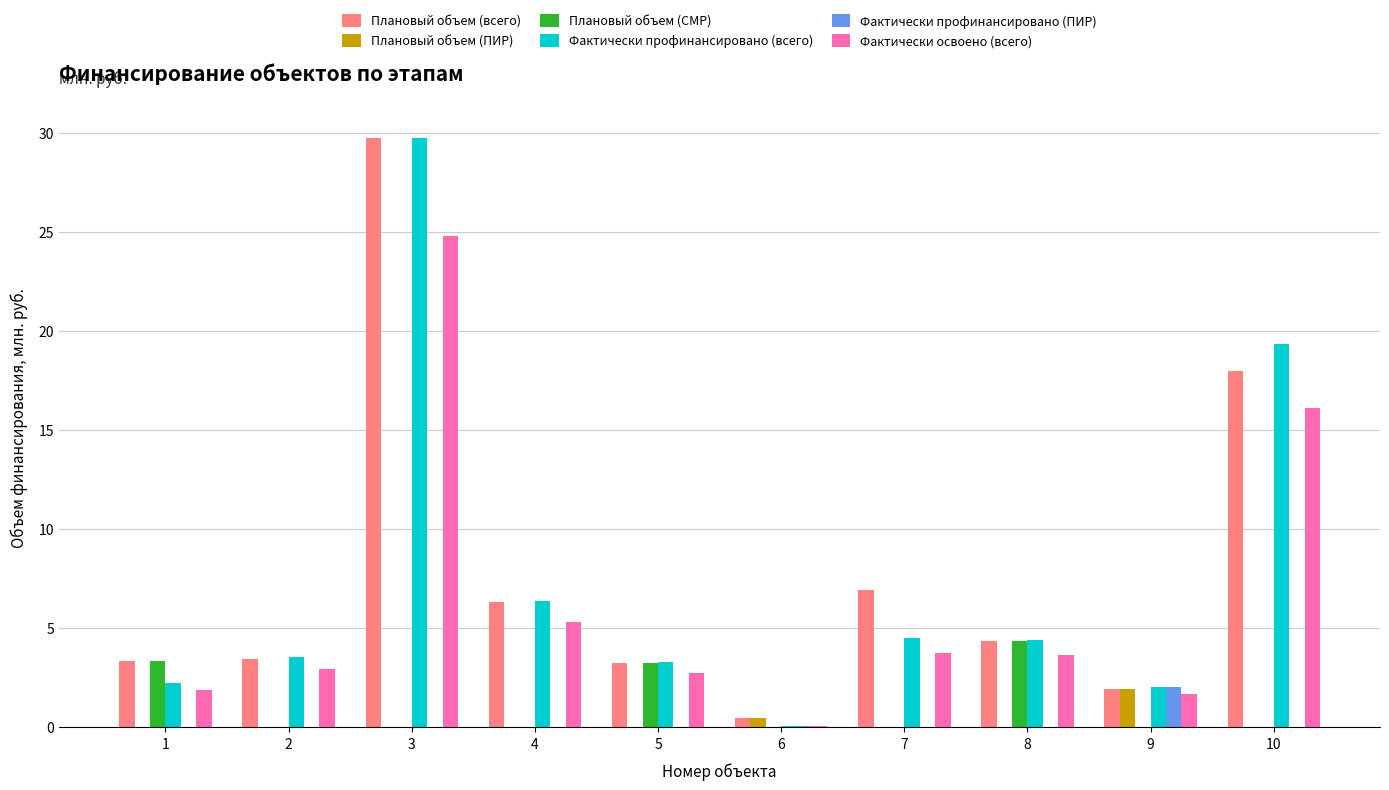

Is the value of Фактически профинансировано (ПИР) at 5 greater than the value of Плановый объем (всего) at 2?

No